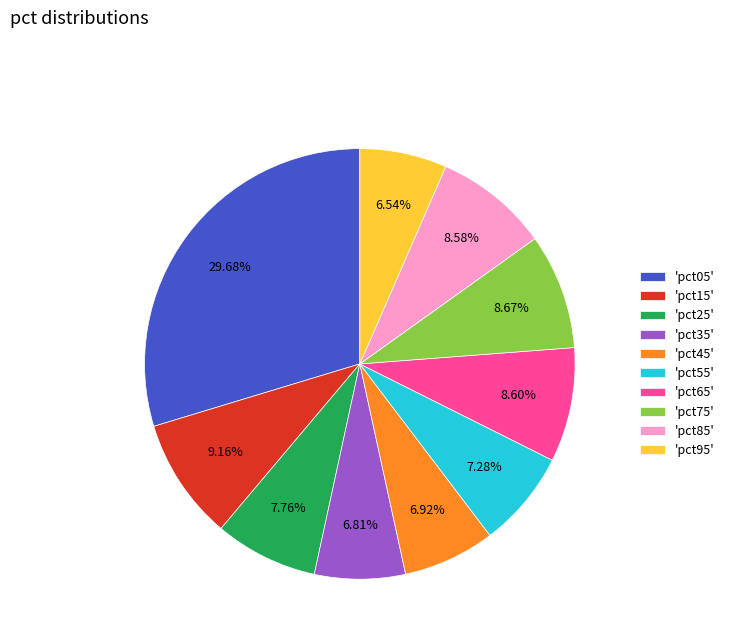

Does 'pct25' represent more than half of the total?

No